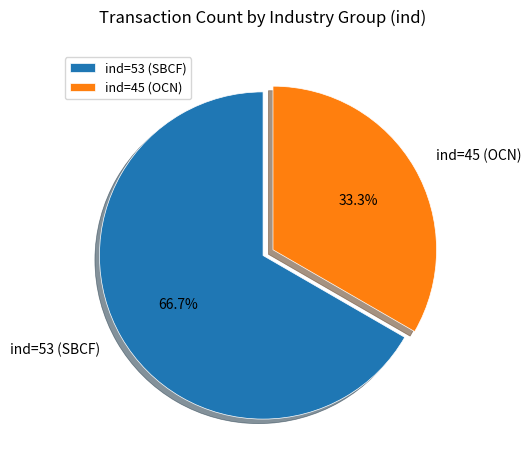

Is the sum of ind=45 (OCN) and ind=53 (SBCF) greater than half?

Yes